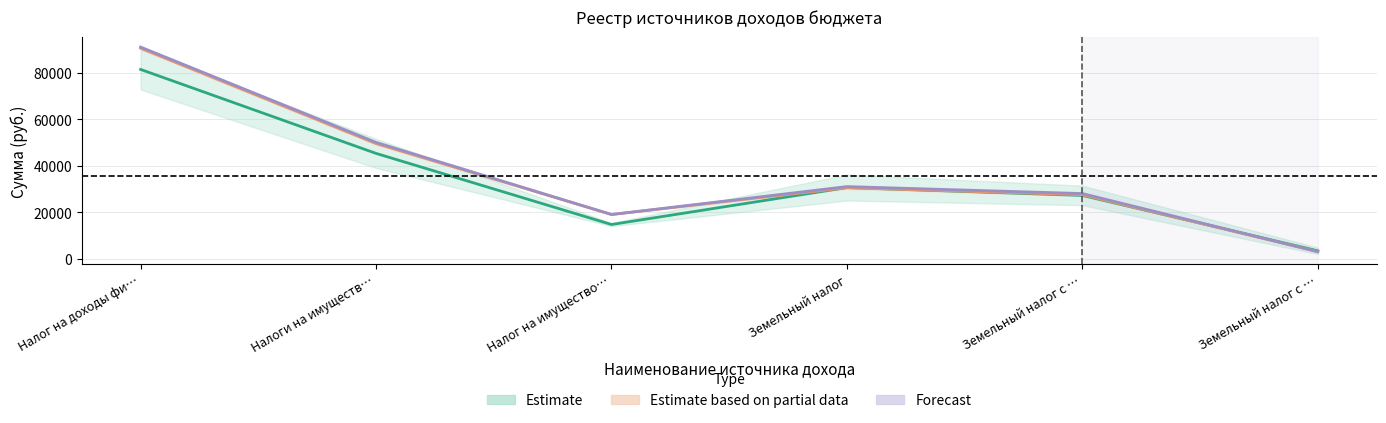

Does the chart display data point markers on the line(s)?

No